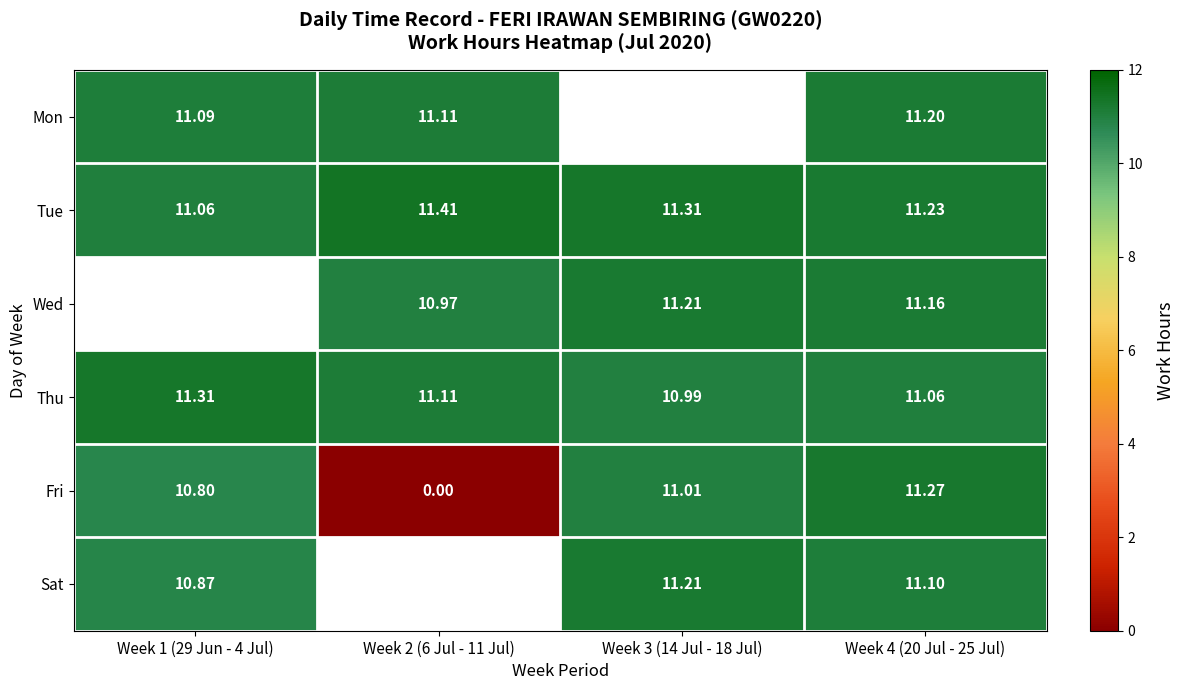

The Mon series shows 16.7 at Week 4 (20 Jul - 25 Jul). True or false?

False